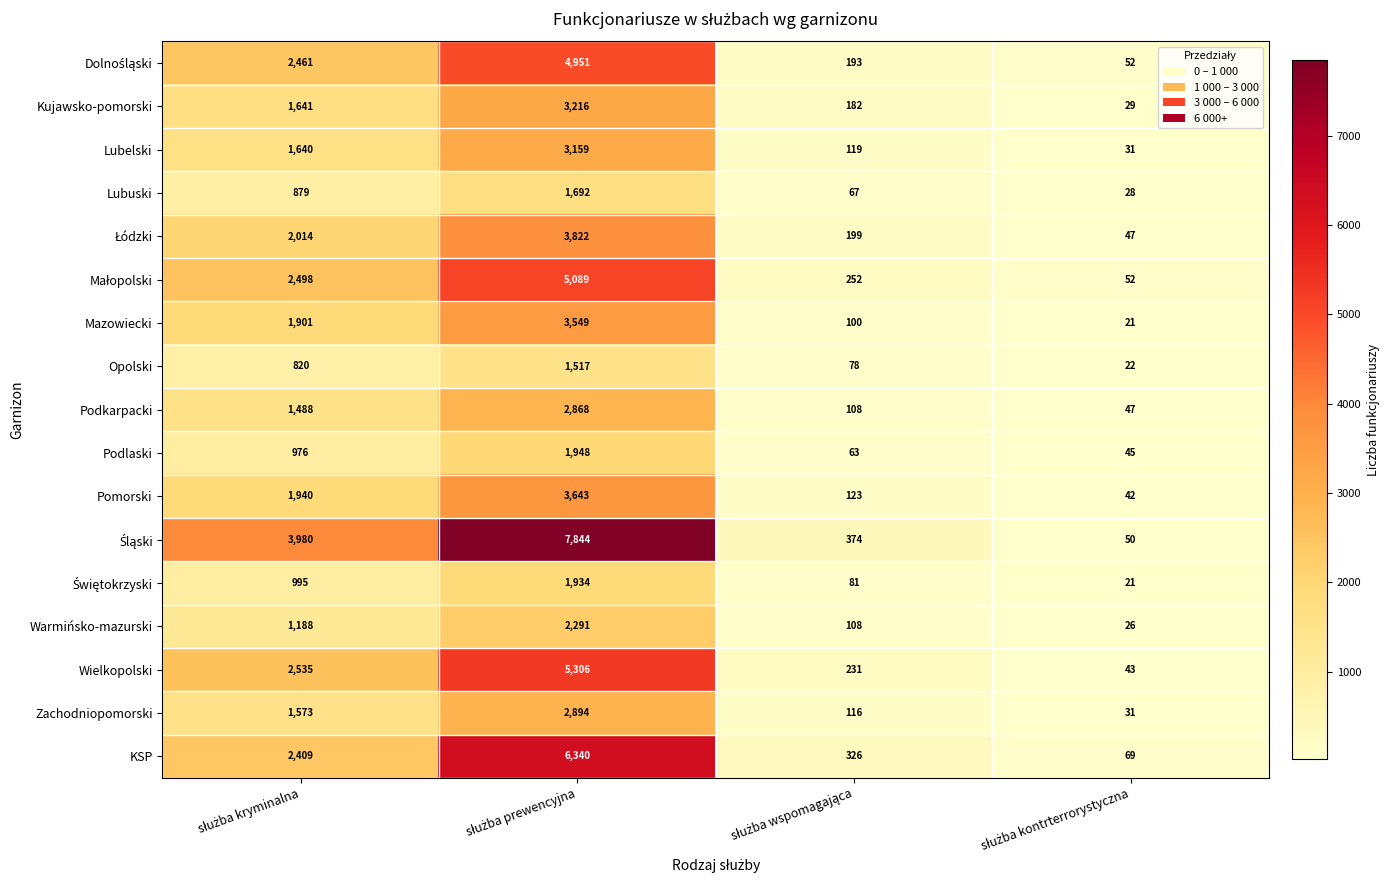

What is the lowest value of the KSP series?

69